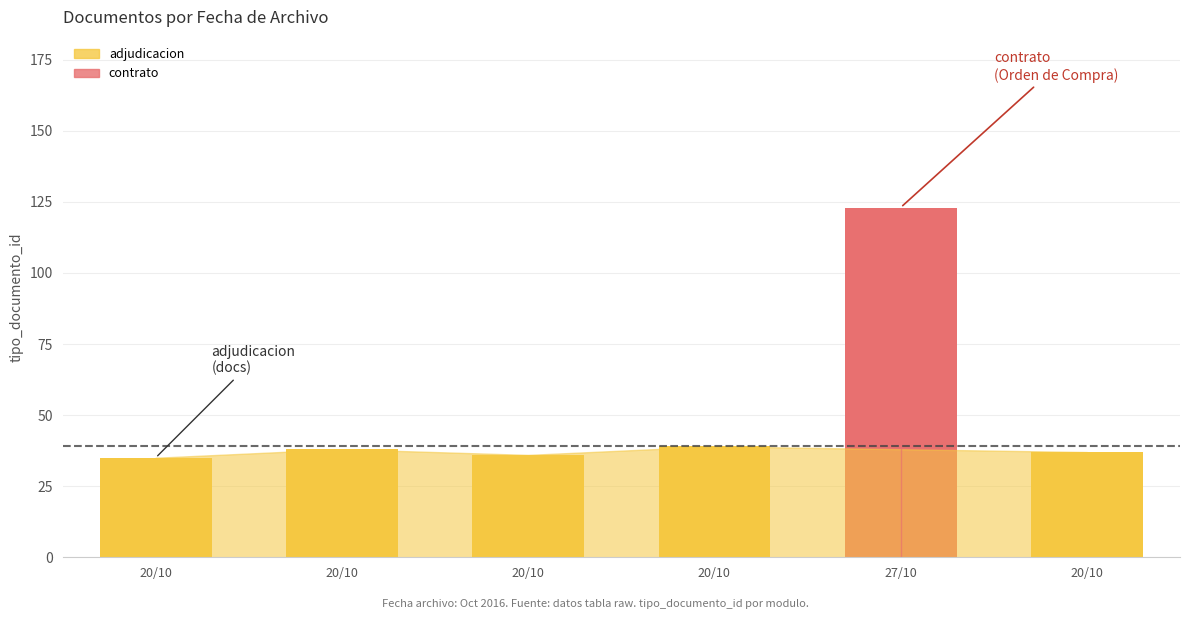

The value at 2016-10-20 is 55. True or false?

False